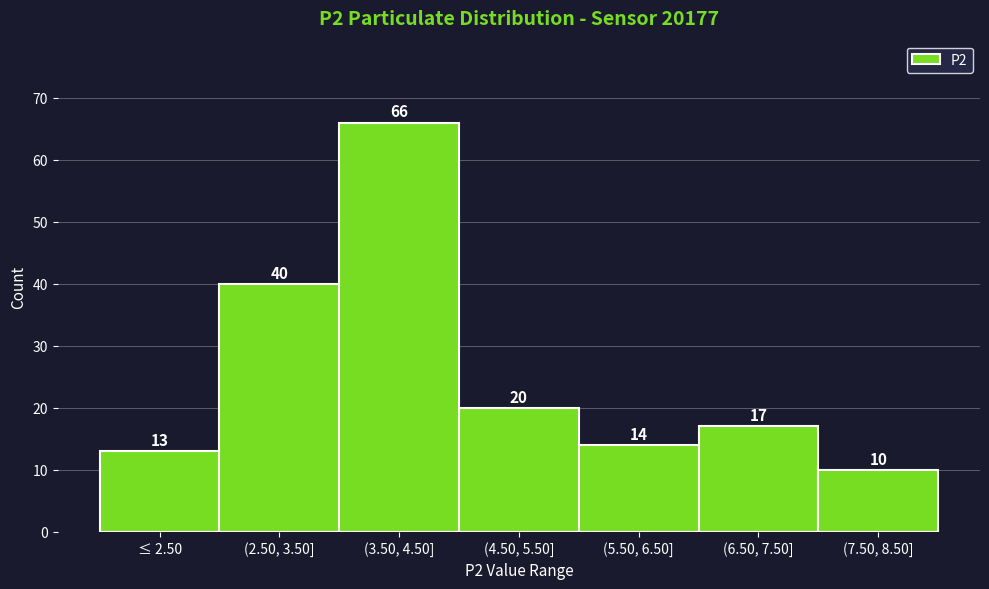

Reading left to right, transcribe all the data shown in this chart.

≤ 2.50=13	(2.50, 3.50]=40	(3.50, 4.50]=66	(4.50, 5.50]=20	(5.50, 6.50]=14	(6.50, 7.50]=17	(7.50, 8.50]=10